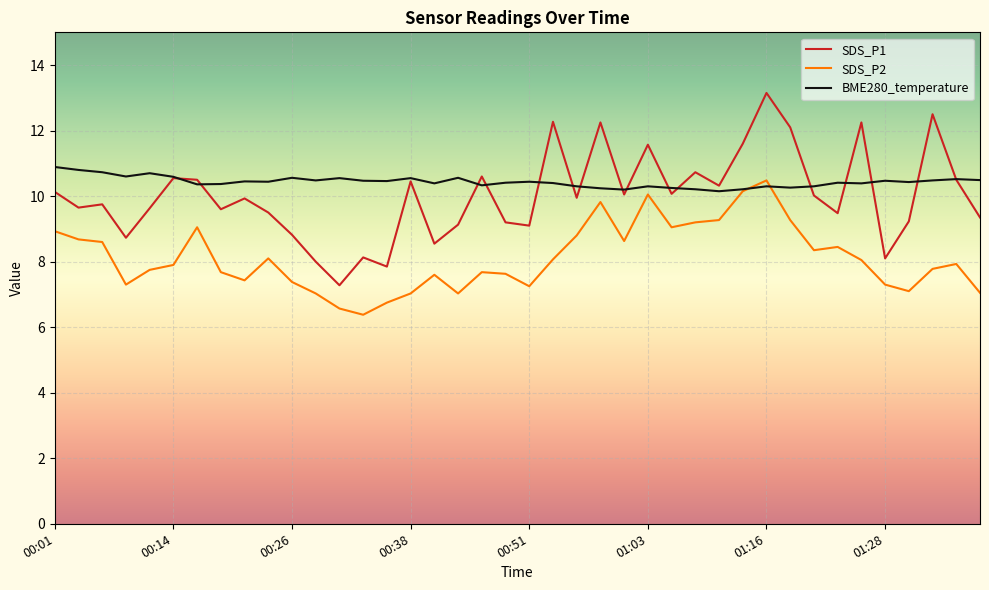

How many lines are shown in the chart?

3